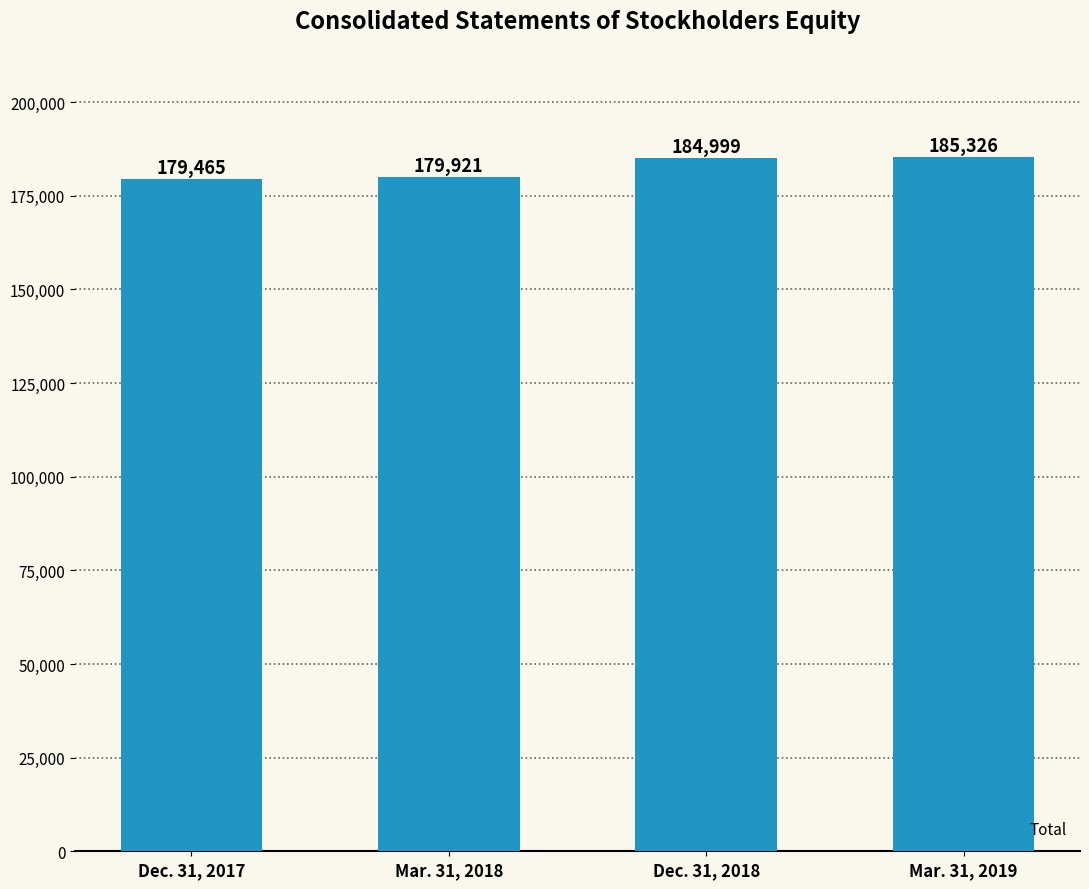

What is the greatest value displayed?

185326